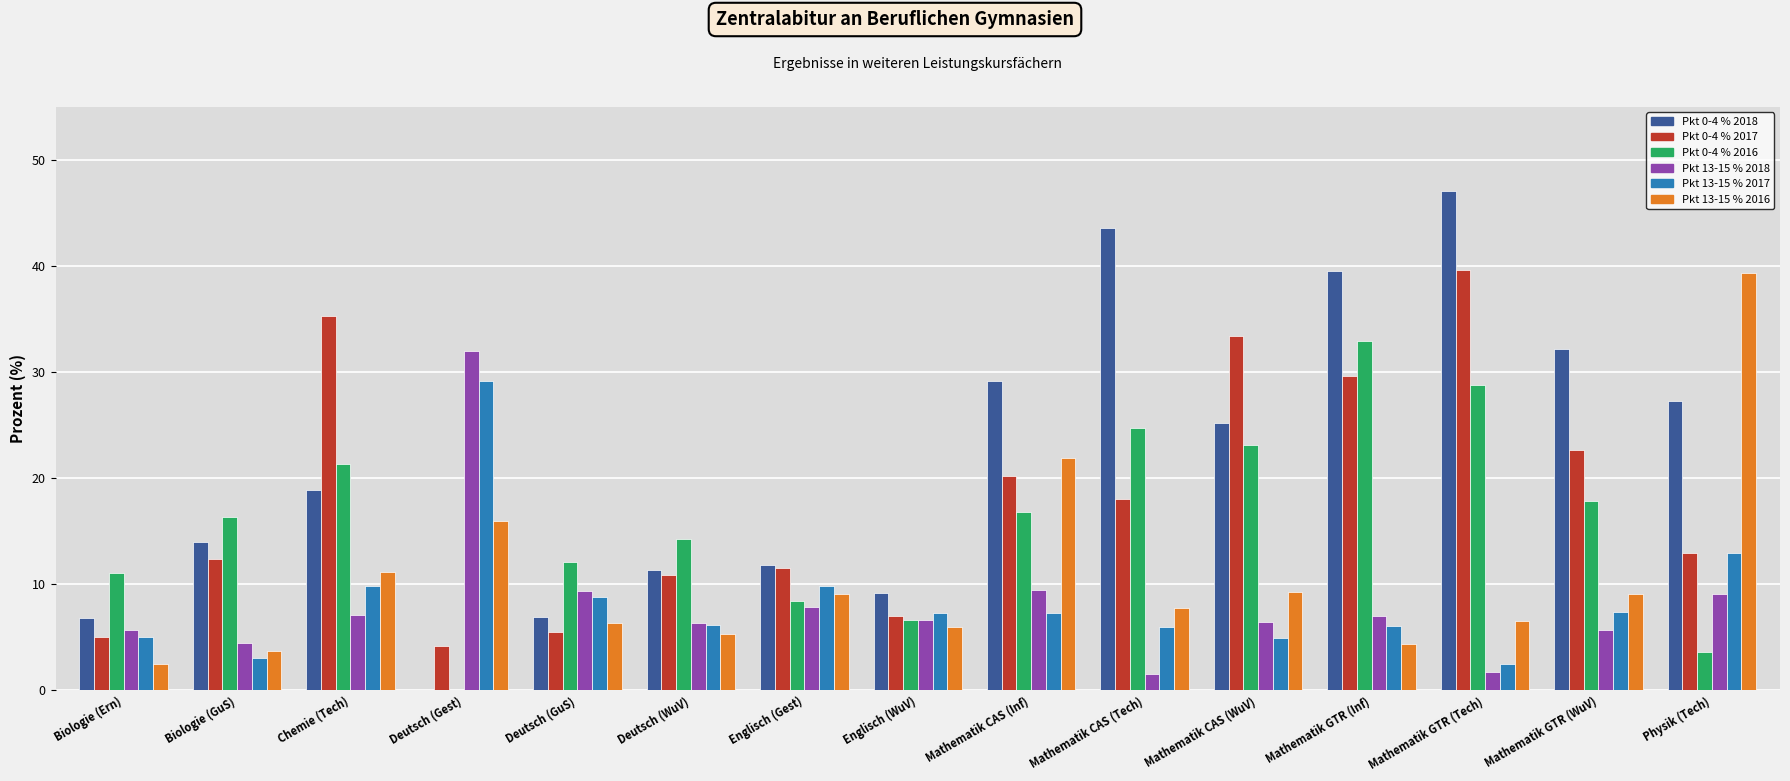

What is the total value across all series at Deutsch (GuS)?

49.0